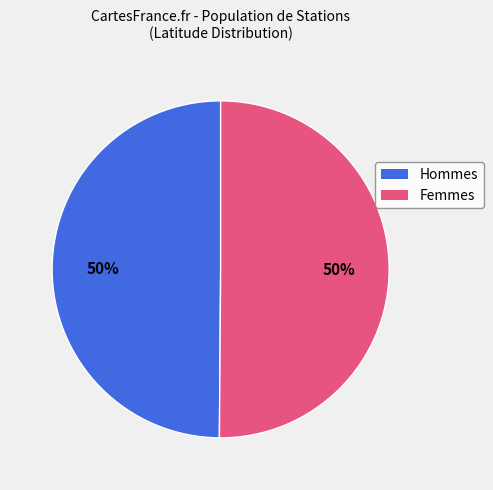

To the nearest percent, what is the average slice percentage?

50%